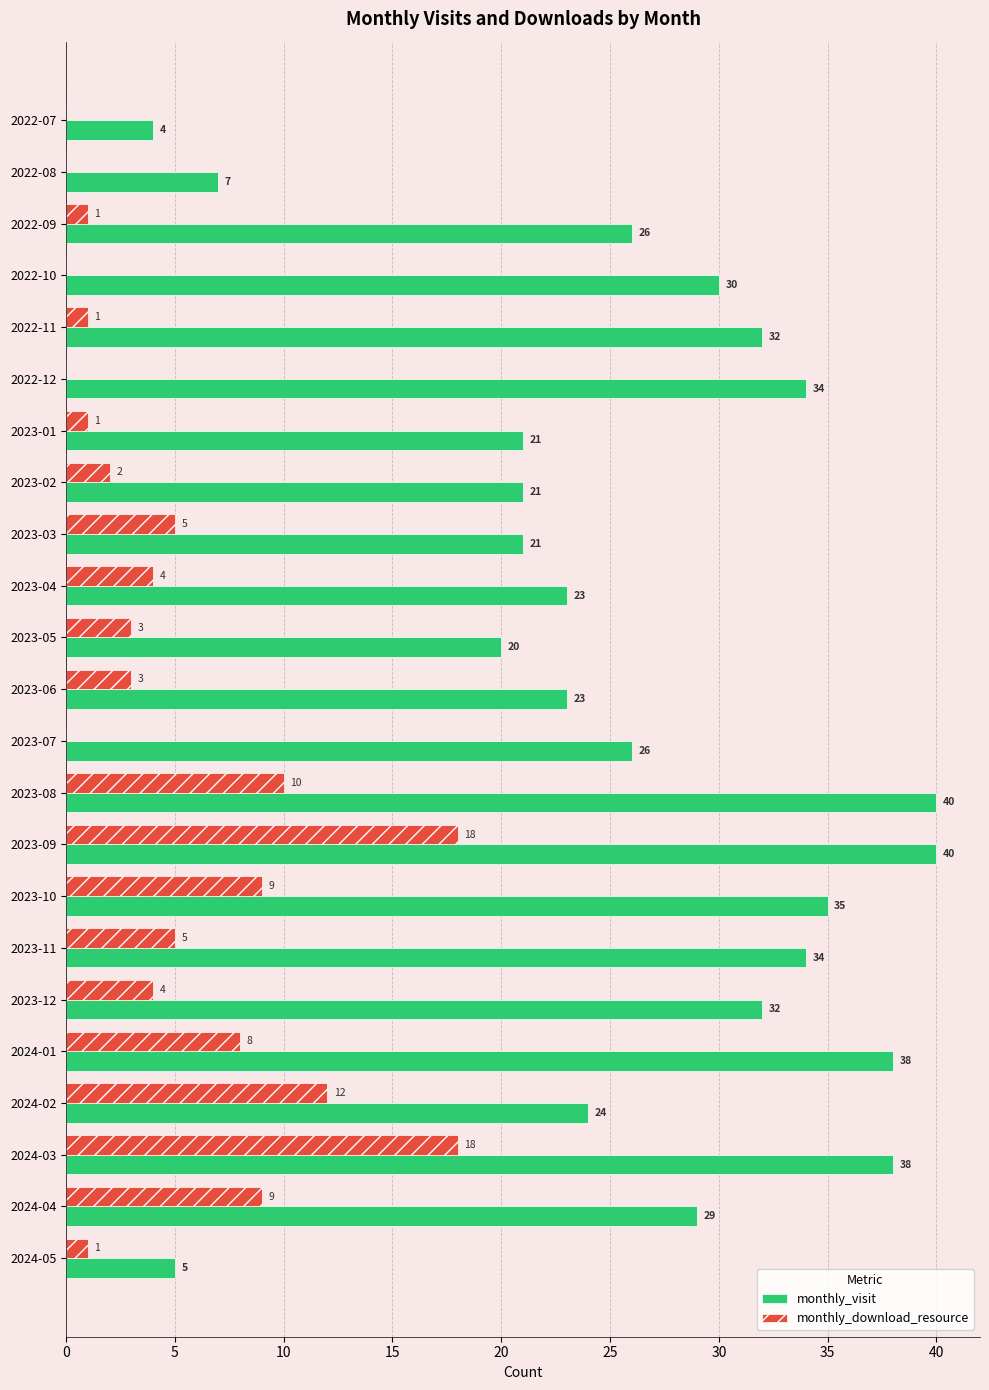

What is the average value of the monthly_download_resource series?

5